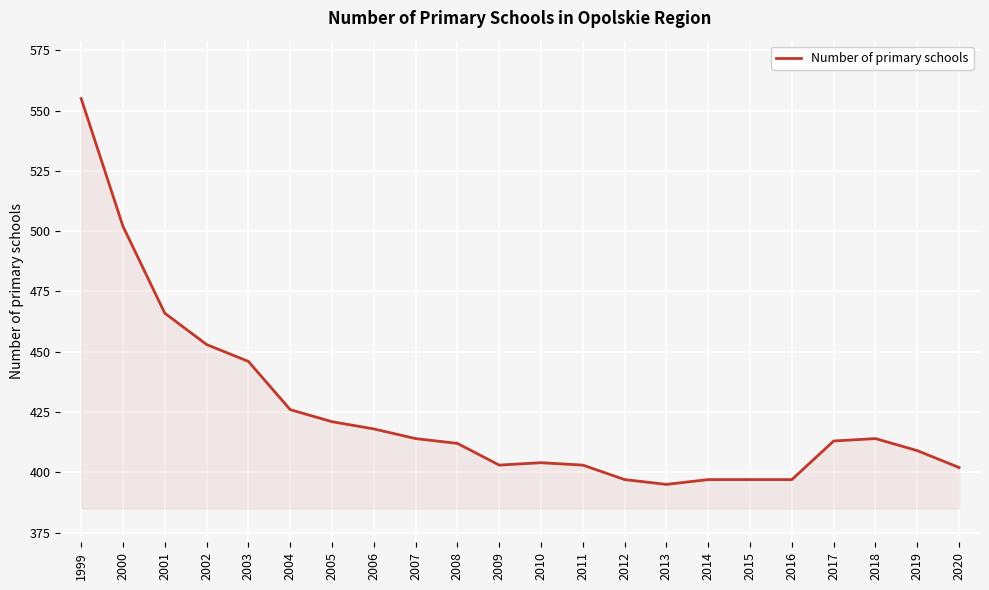

At which label is the value closest to 475?

2001